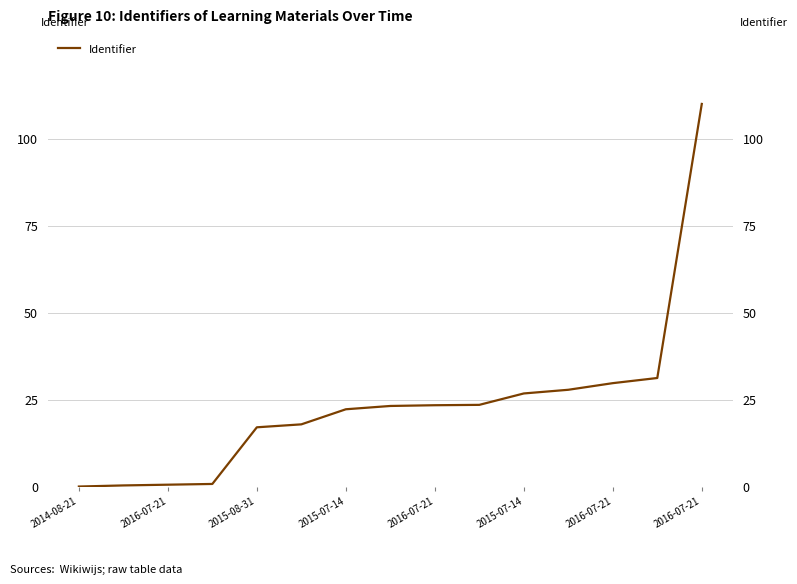

Rank the categories by value from highest to lowest.

14, 13, 12, 11, 10, 9, 8, 2016-07-21, 2016-07-21, 2015-07-14, 2016-07-21, 2015-07-14, 2015-08-31, 2016-07-21, 2014-08-21